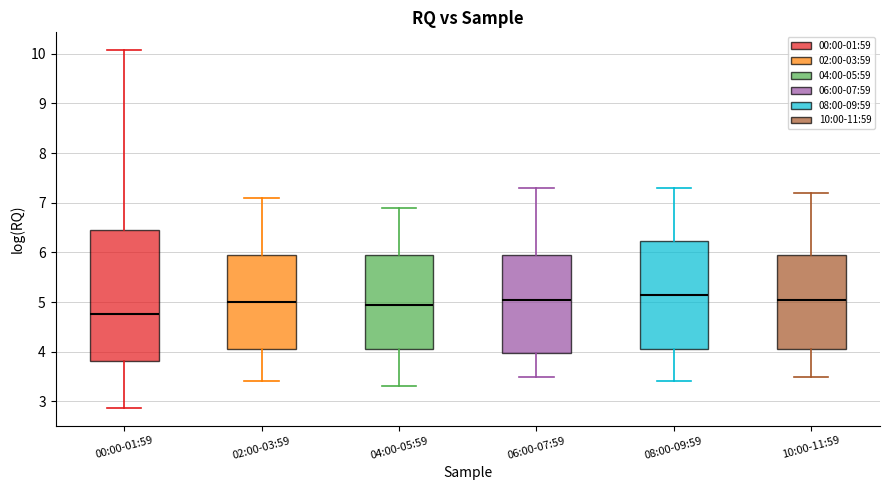

Reading left to right, transcribe this box plot: for each box, give where its median line is, the range the box spans, and where its two whiskers end, as read against the y-axis. The values are not printed on the chart, so give them approximately, as read against the axis.

00:00-01:59: median 4.8, box 3.8 to 6.4, whiskers 2.9 to 10.1
02:00-03:59: median 5.0, box 4.1 to 6.0, whiskers 3.4 to 7.1
04:00-05:59: median 5.0, box 4.1 to 6.0, whiskers 3.3 to 6.9
06:00-07:59: median 5.1, box 4.0 to 6.0, whiskers 3.5 to 7.3
08:00-09:59: median 5.2, box 4.1 to 6.2, whiskers 3.4 to 7.3
10:00-11:59: median 5.1, box 4.1 to 6.0, whiskers 3.5 to 7.2